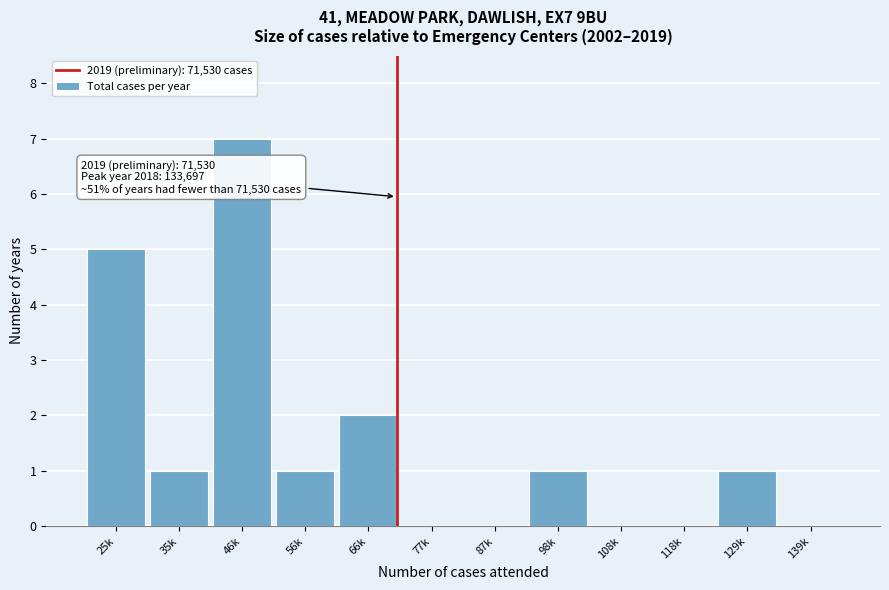

Reading left to right, what are all the values shown in this chart?

25k=5	35k=1	46k=7	56k=1	66k=2	77k=0	87k=0	98k=1	108k=0	118k=0	129k=1	139k=0